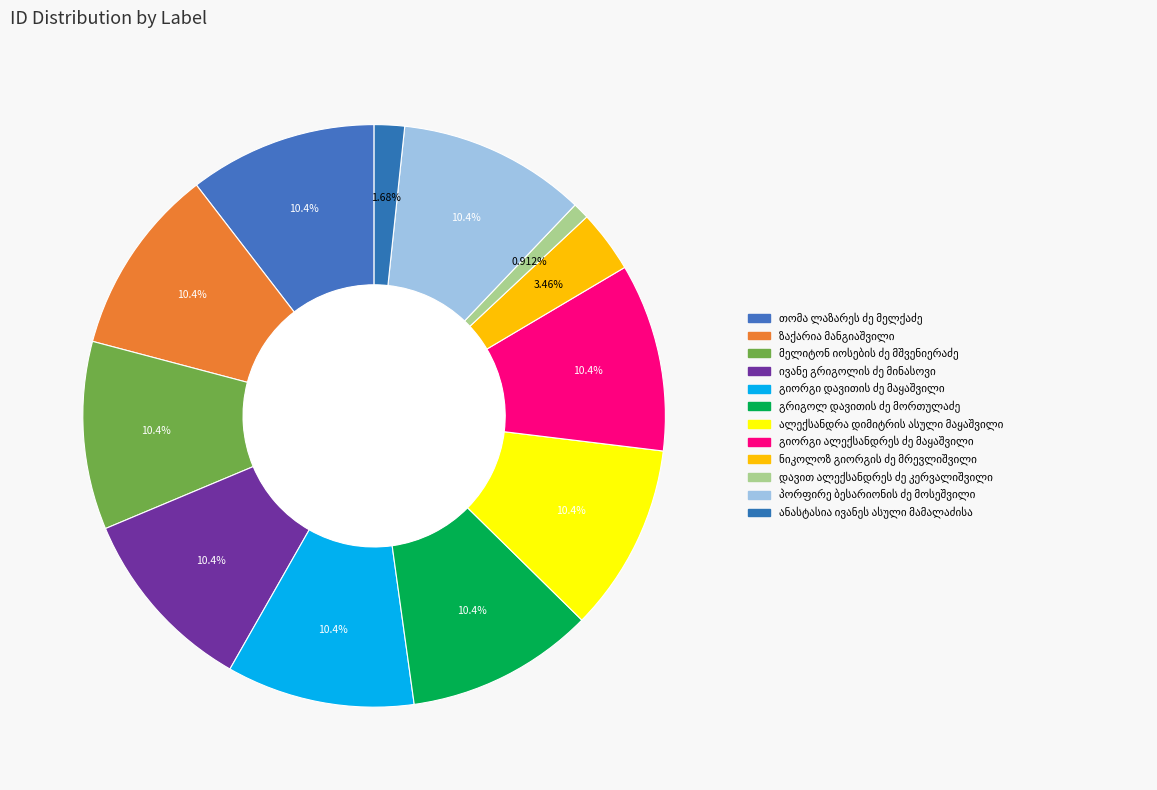

Approximately how many times larger is the value at დავით ალექსანდრეს ძე კერვალიშვილი compared to ნიკოლოზ გიორგის ძე მრევლიშვილი?

0.3